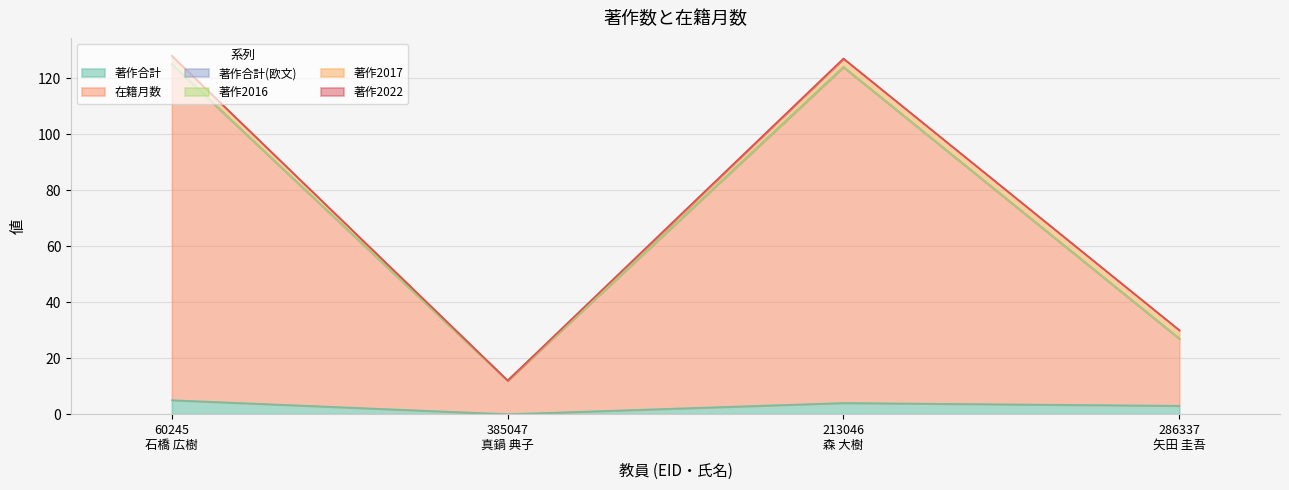

What is the sum of all 著作合計 values?

12